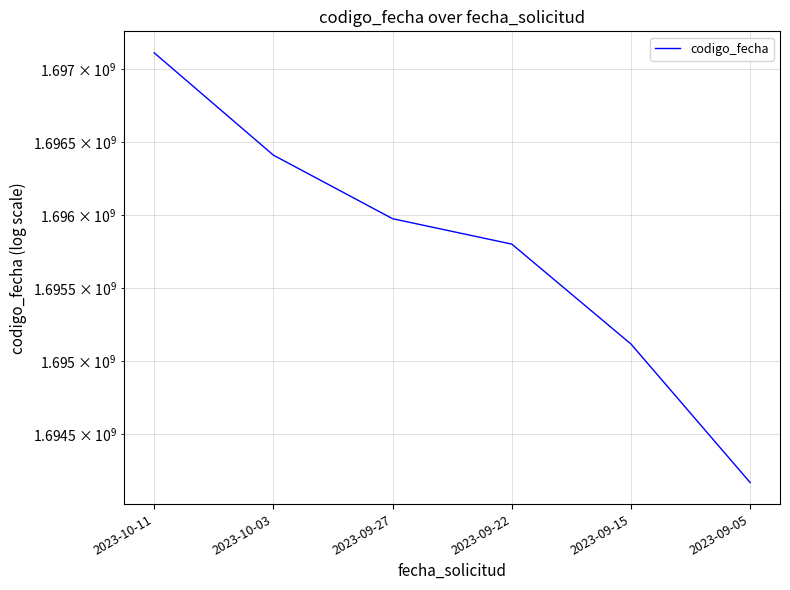

What is the approximate value at 2023-09-05, to the nearest 100?

1694167900